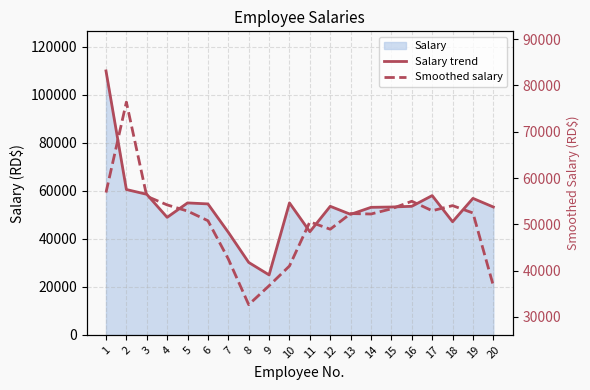

At how many categories does at least one series exceed 76372?

2